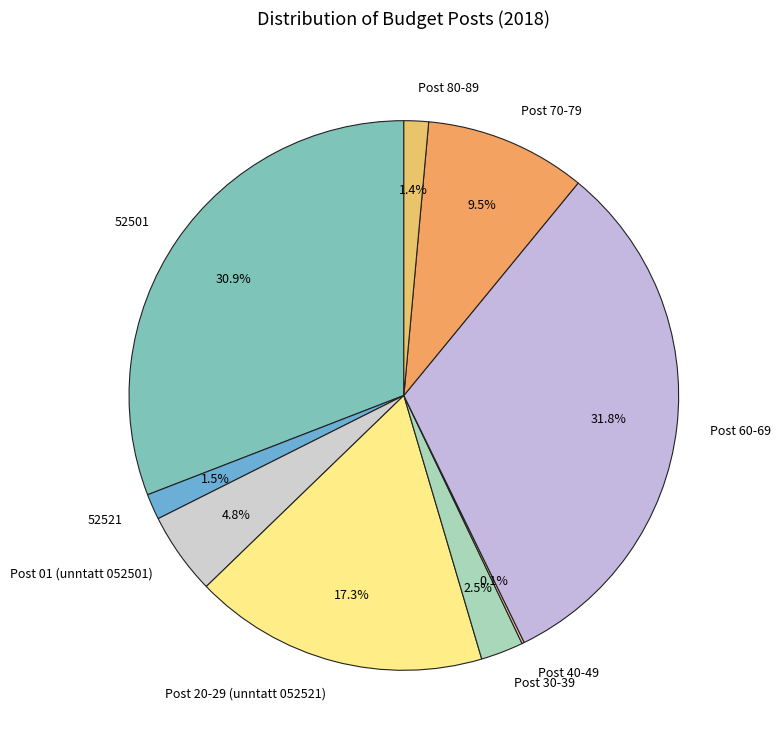

What is the ratio of the value at Post 20-29 (unntatt 052521) to the value at Post 70-79?

1.8